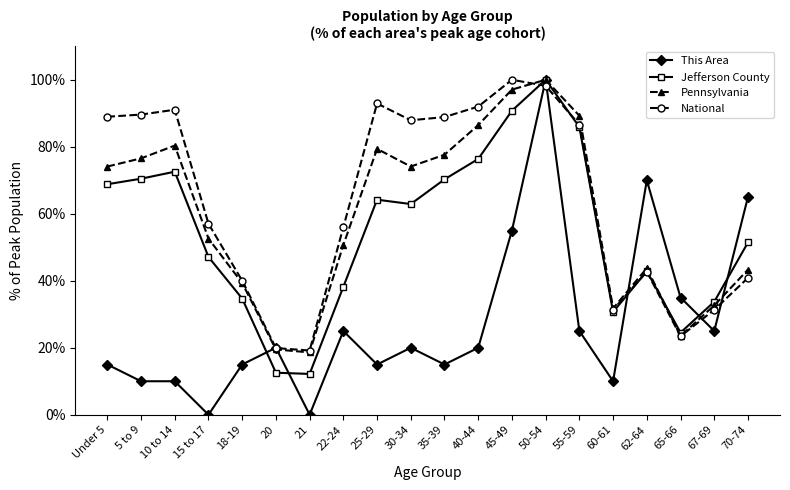

Where is This Area nearest to the value 50?

45-49